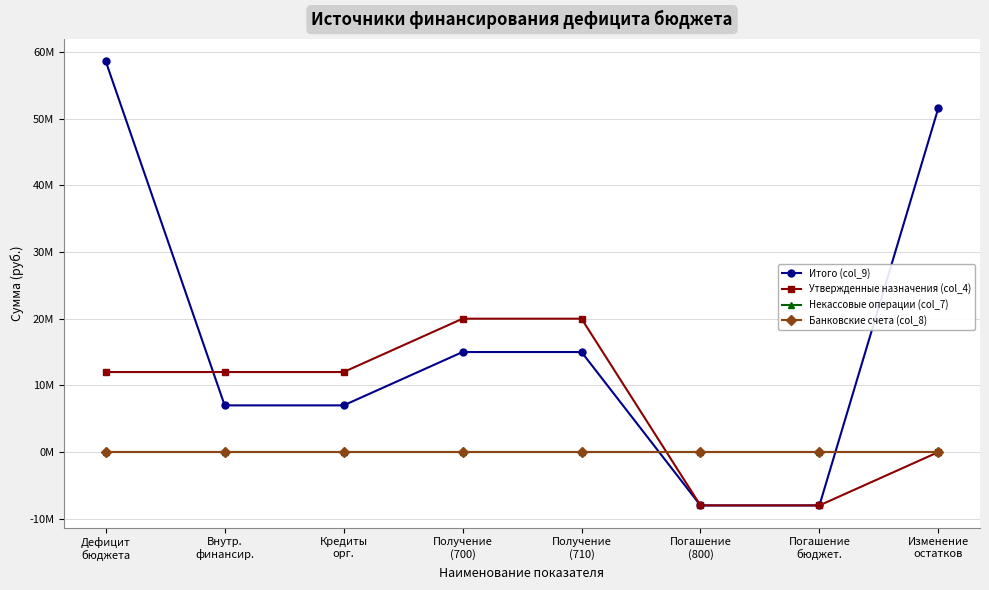

At which category is the sum across all series the highest?

Дефицит
бюджета